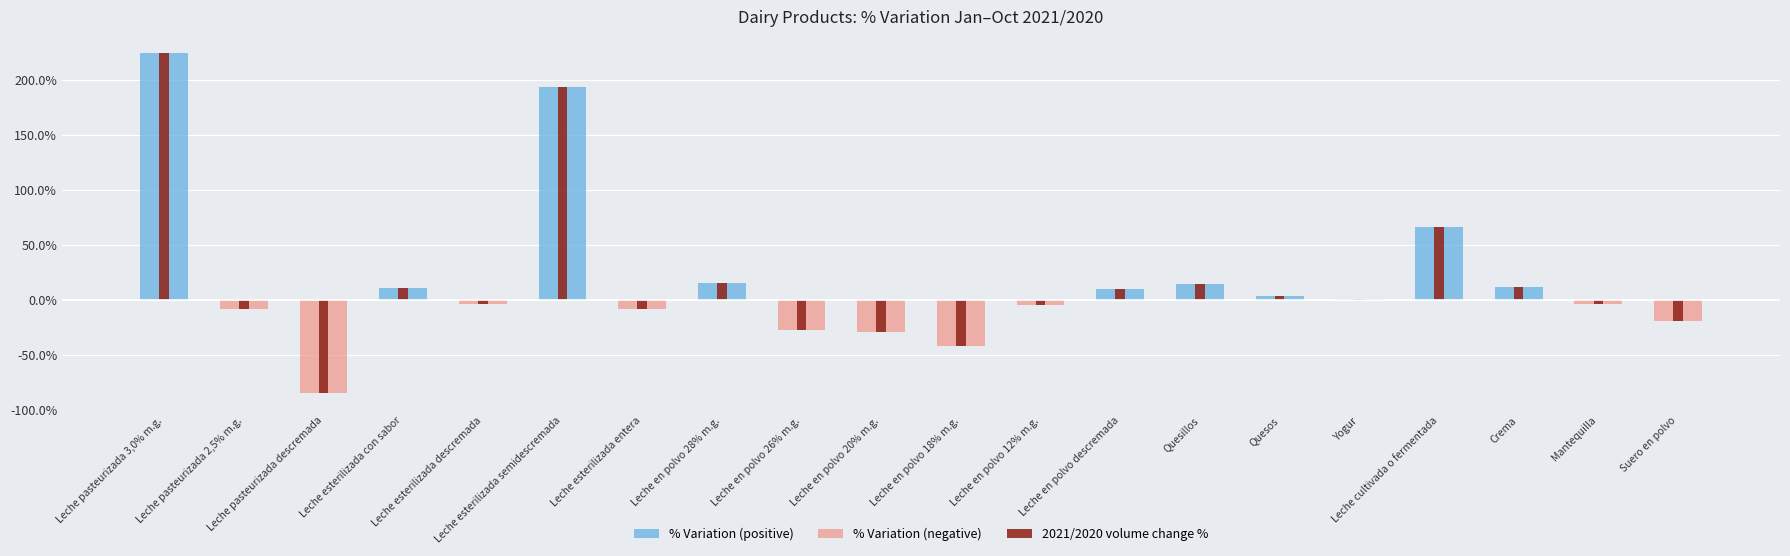

What is the greatest value displayed?

224.0